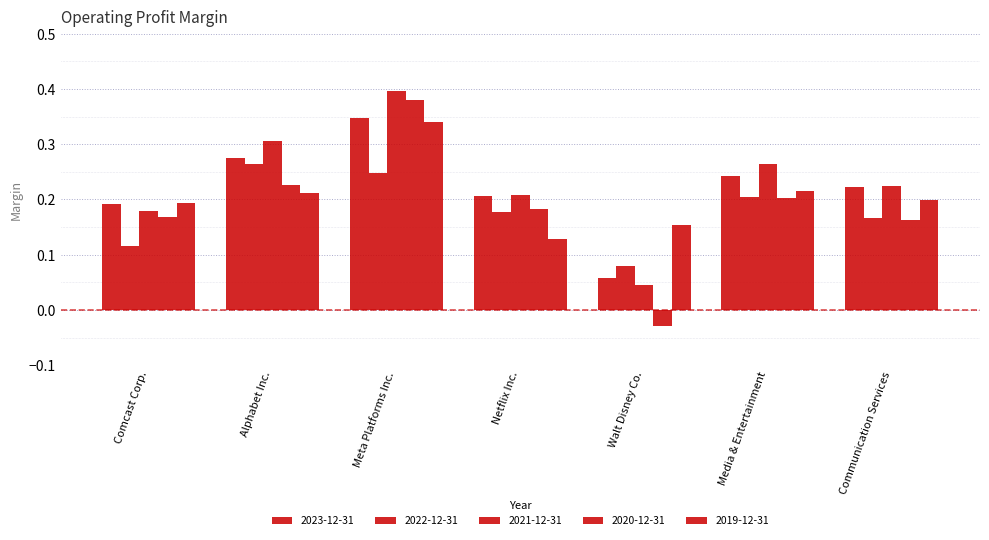

Reading left to right, list all the values displayed in this chart.

2023-12-31: 0.2	0.3	0.3	0.2	0.1	0.2	0.2
2022-12-31: 0.1	0.3	0.2	0.2	0.1	0.2	0.2
2021-12-31: 0.2	0.3	0.4	0.2	0.0	0.3	0.2
2020-12-31: 0.2	0.2	0.4	0.2	-0.0	0.2	0.2
2019-12-31: 0.2	0.2	0.3	0.1	0.2	0.2	0.2